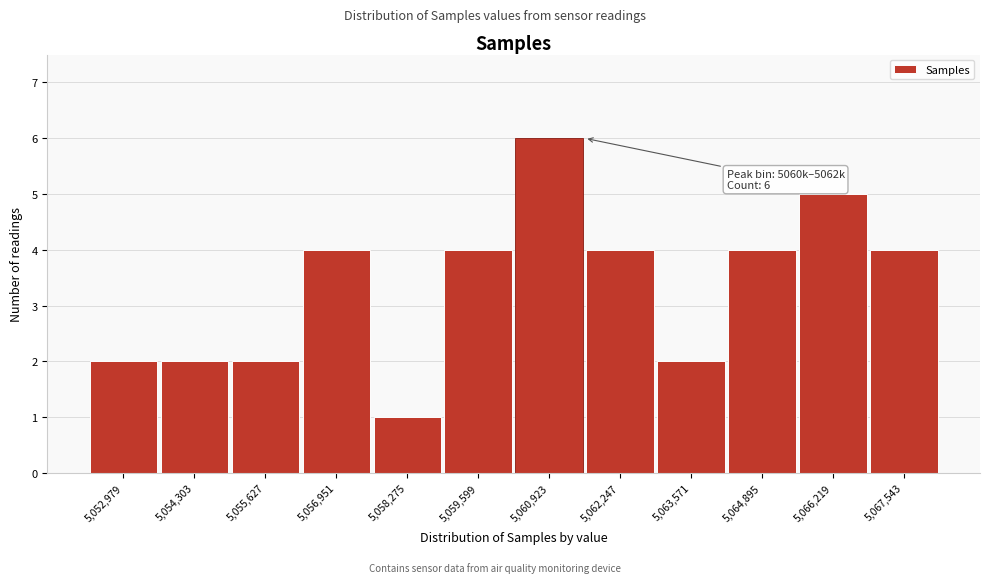

Reading left to right, what are all the values shown in this chart?

5,052,979=2	5,054,303=2	5,055,627=2	5,056,951=4	5,058,275=1	5,059,599=4	5,060,923=6	5,062,247=4	5,063,571=2	5,064,895=4	5,066,219=5	5,067,543=4